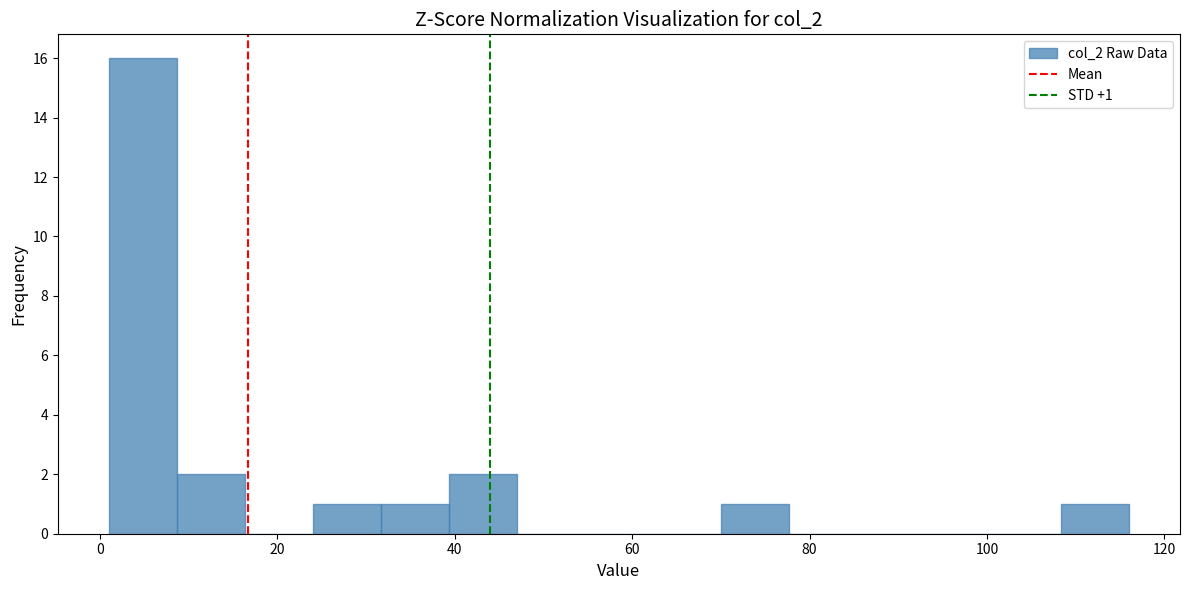

Read against the x-axis, roughly where is the centre of the tallest bar?

4